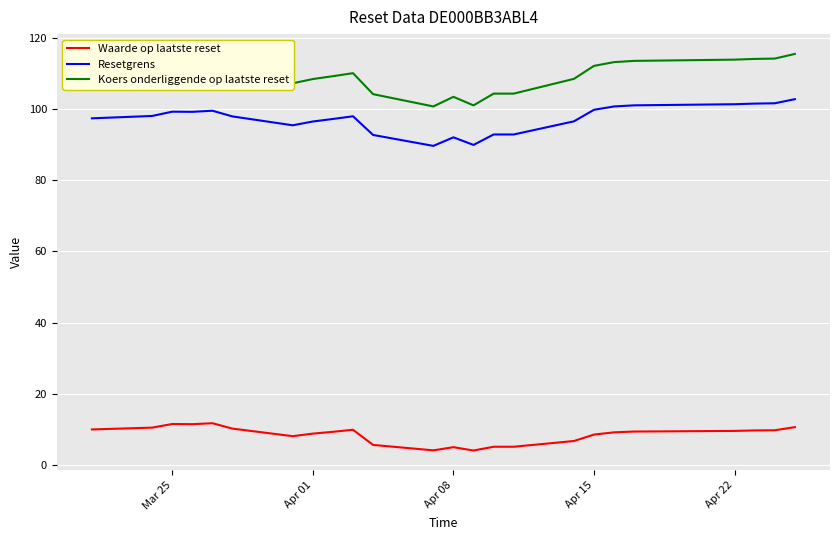

How many lines are shown in the chart?

3